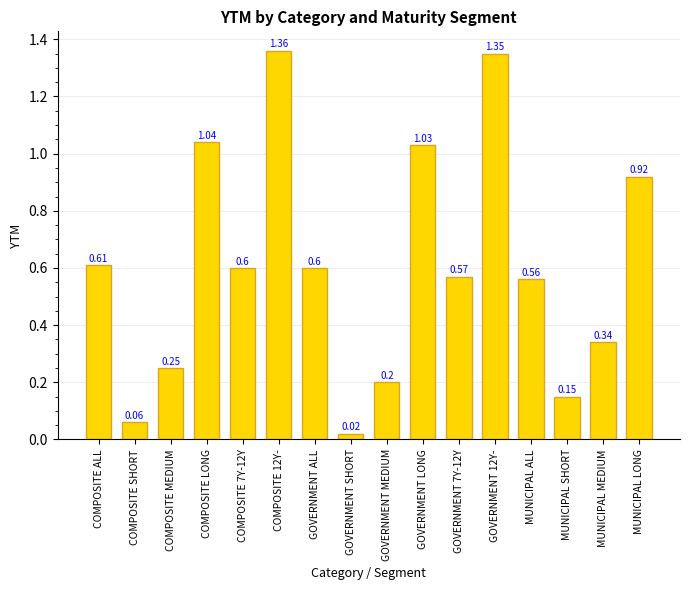

What is the change in value from COMPOSITE ALL to COMPOSITE MEDIUM?

-0.4